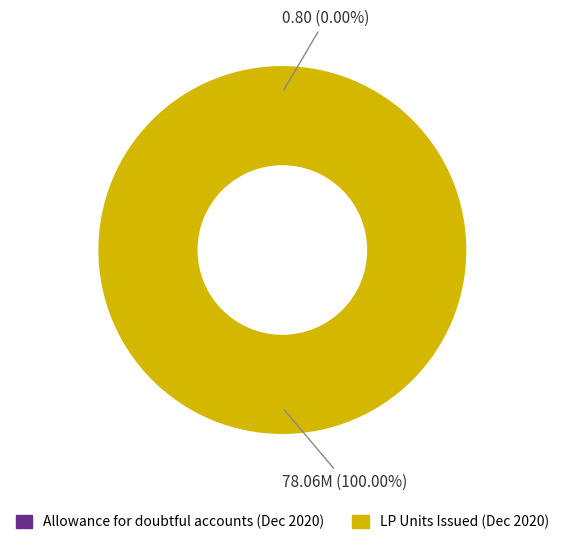

Which slice is the largest?

LP Units Issued (Dec 2020)